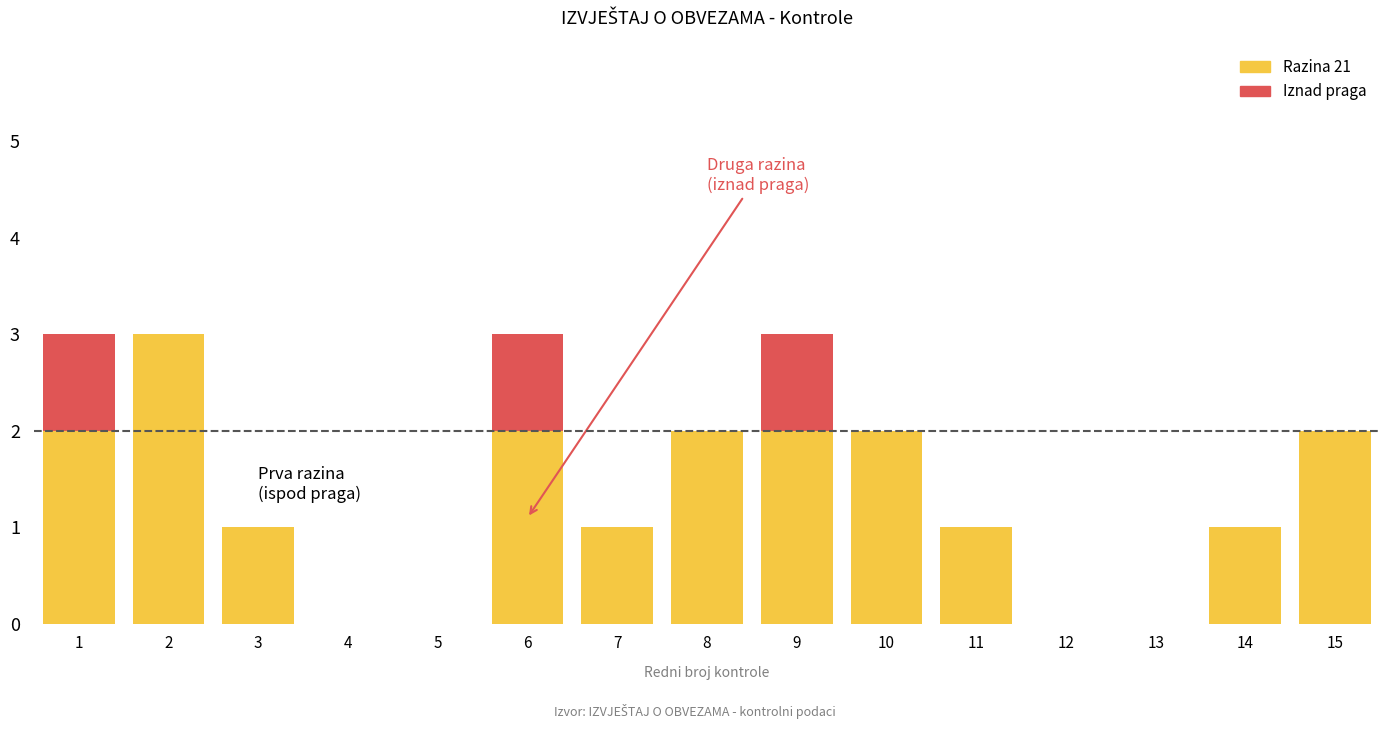

Is it true that Iznad praga equals 0 at 2?

False